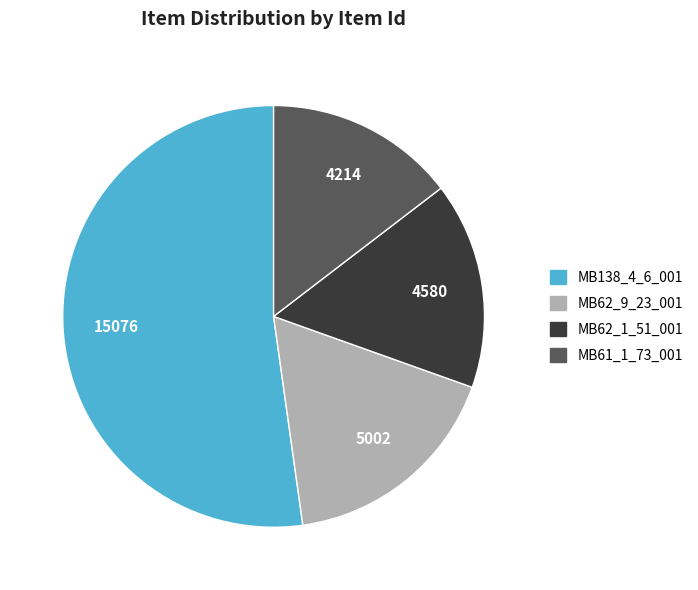

Is it true that MB62_9_23_001 is 27% of the pie?

False